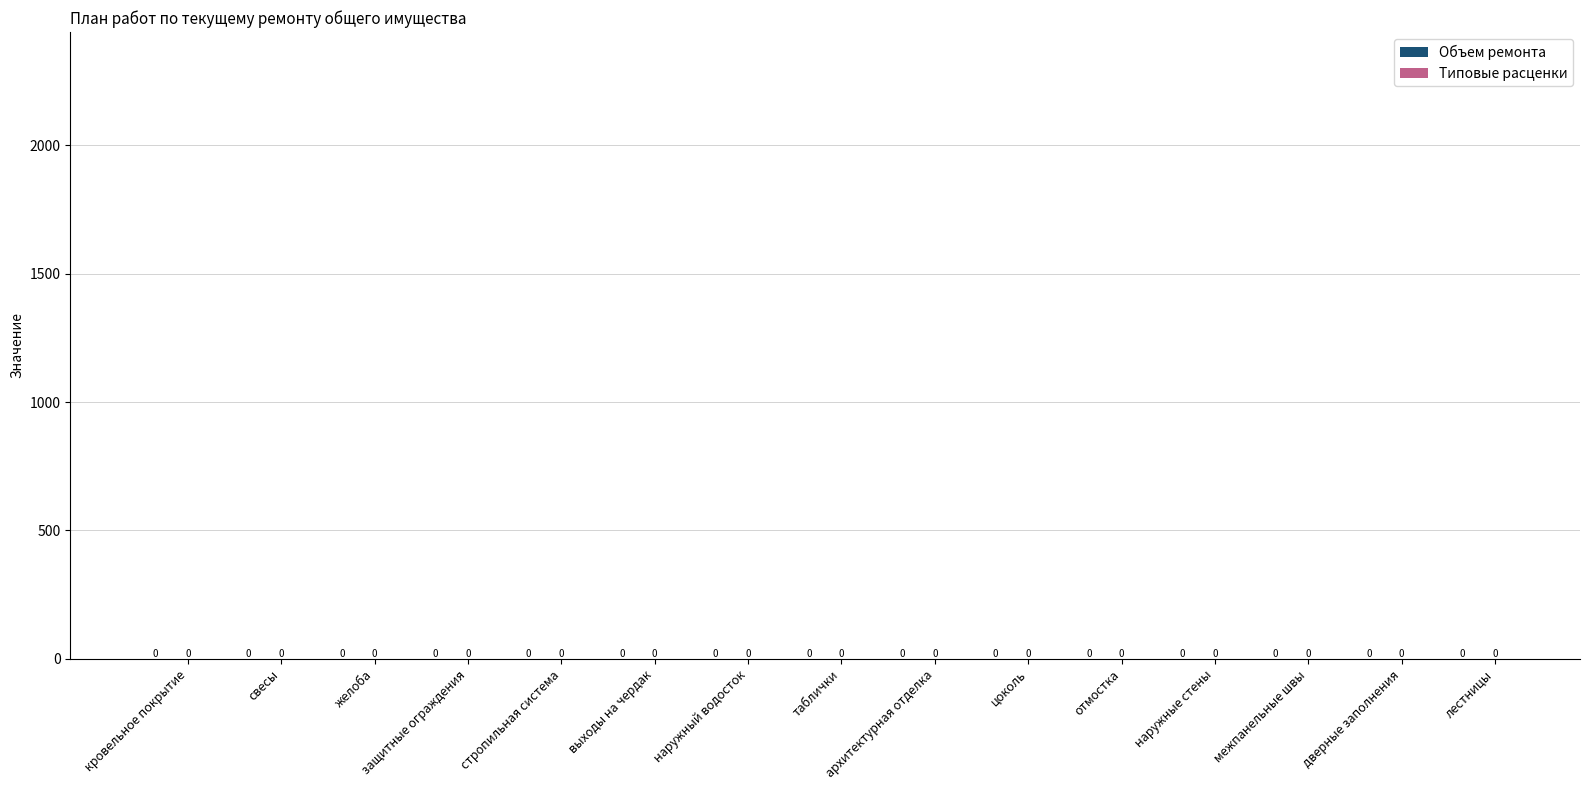

How many categories are shown in the chart?

15